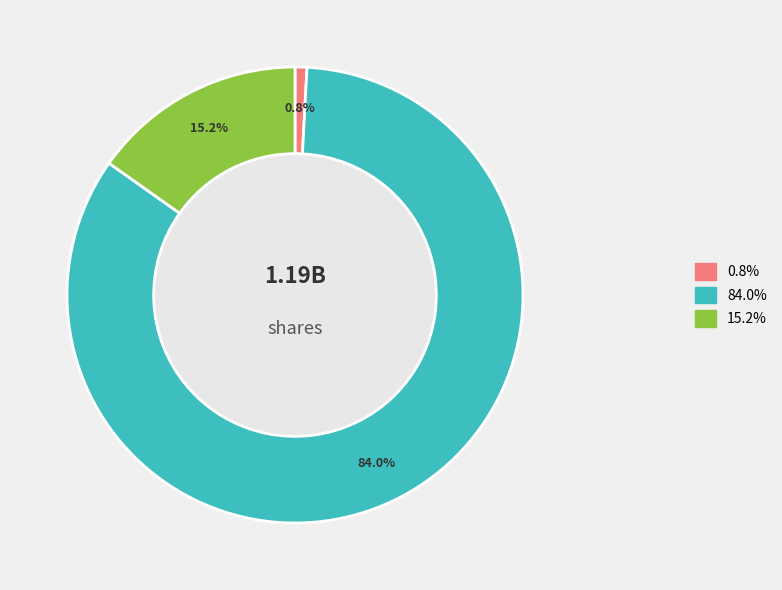

Is there a majority slice in this chart?

Yes